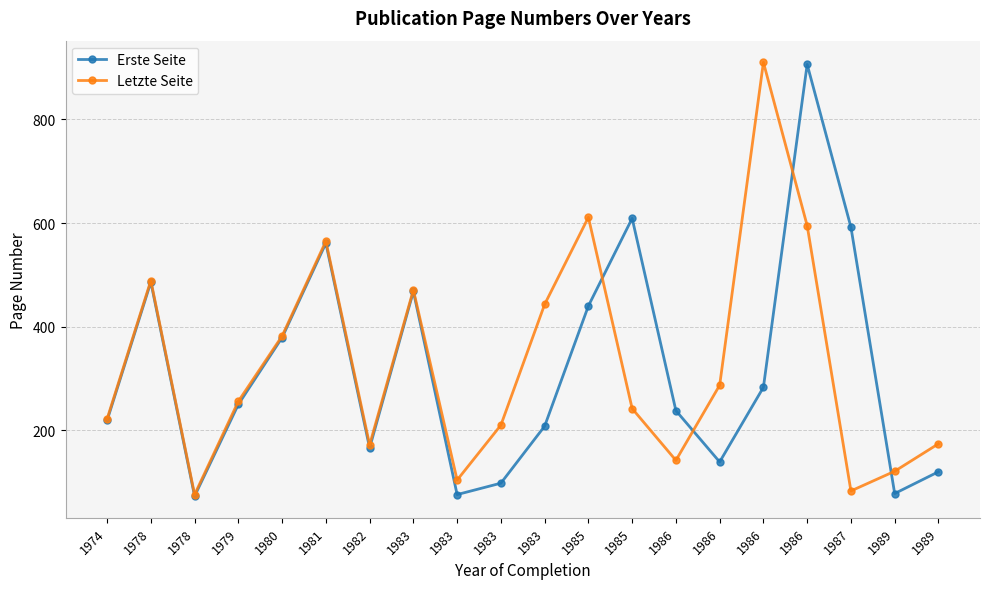

How many categories are shown in the chart?

20